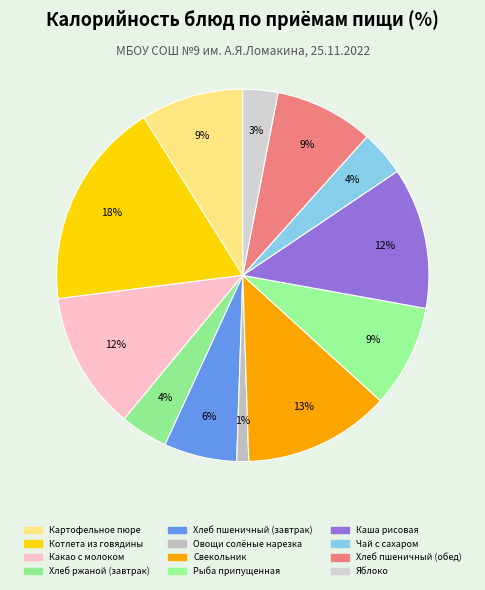

Count the number of slices in the pie.

12